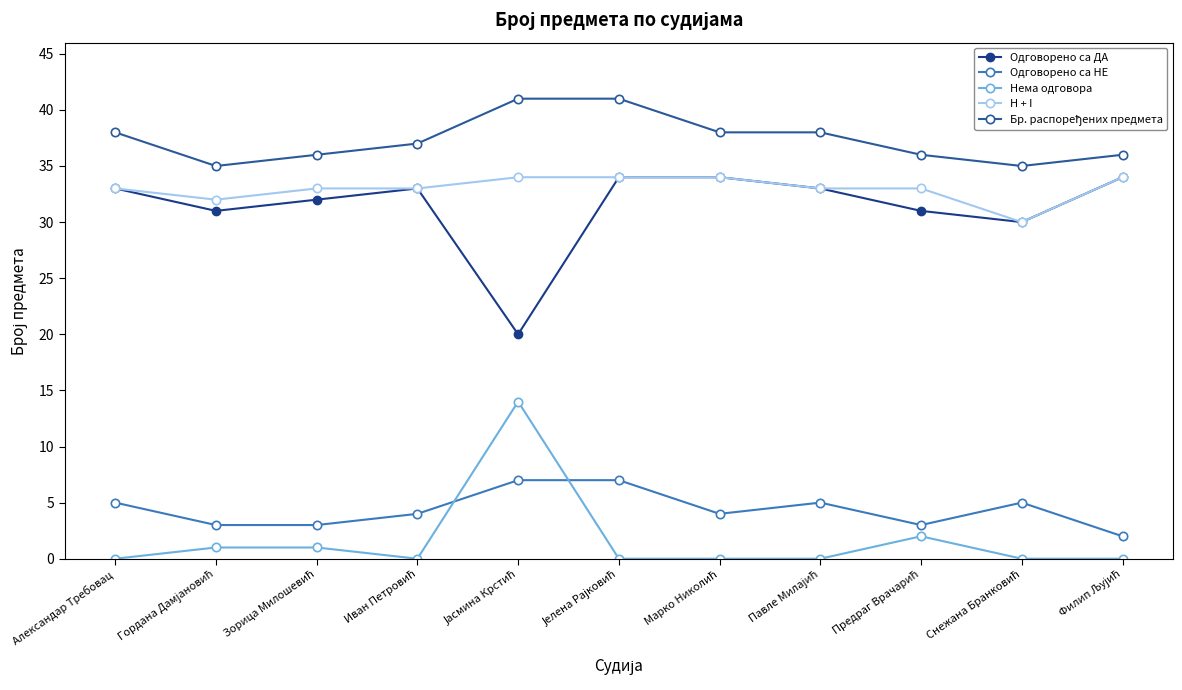

What is the spread (max minus min) of values at Иван Петровић?

37